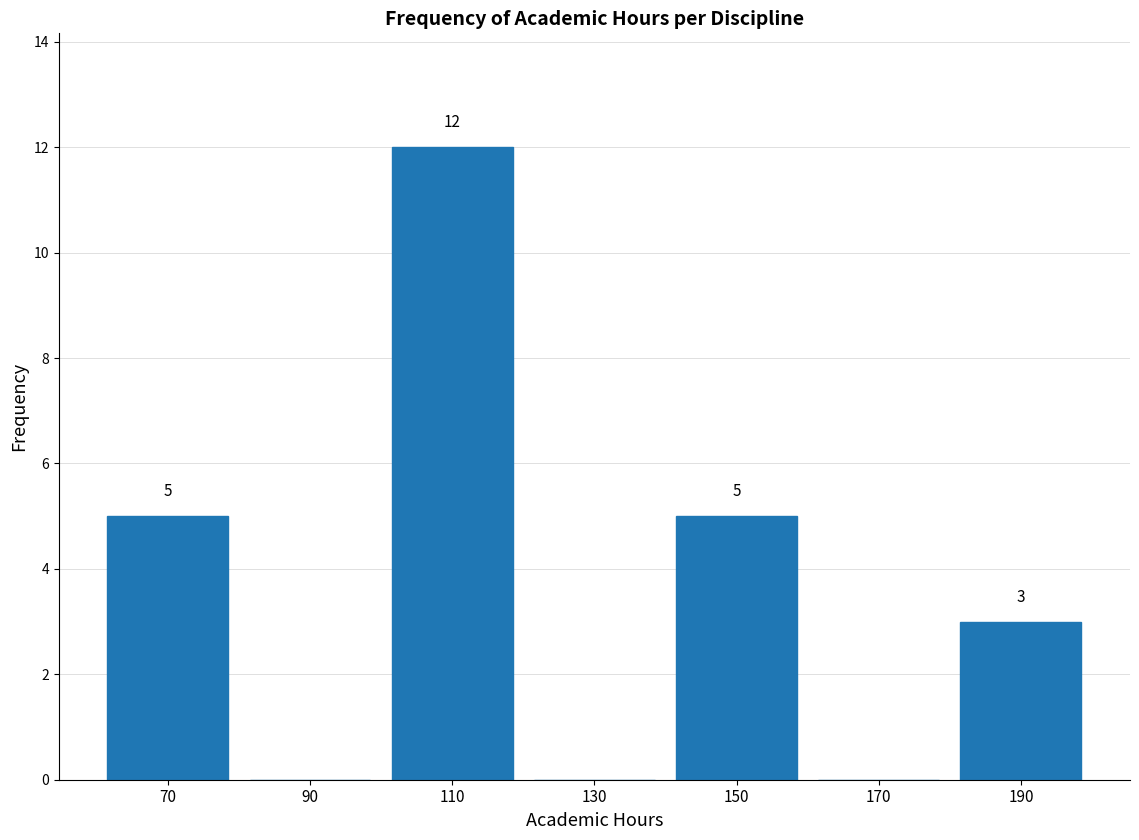

Over which range of the x-axis is the bar tallest?

100 to 120